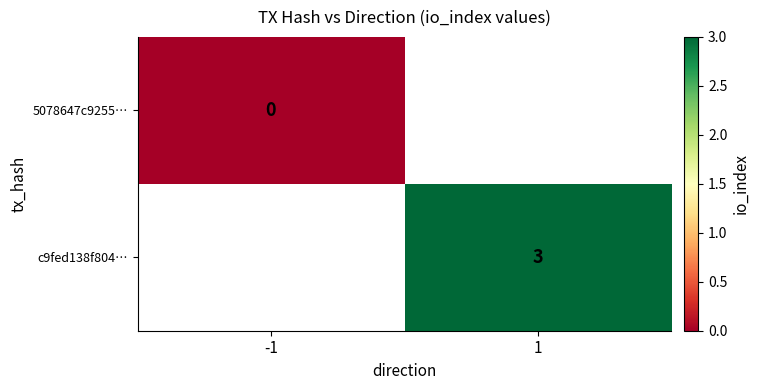

Count the number of categories in the chart.

2